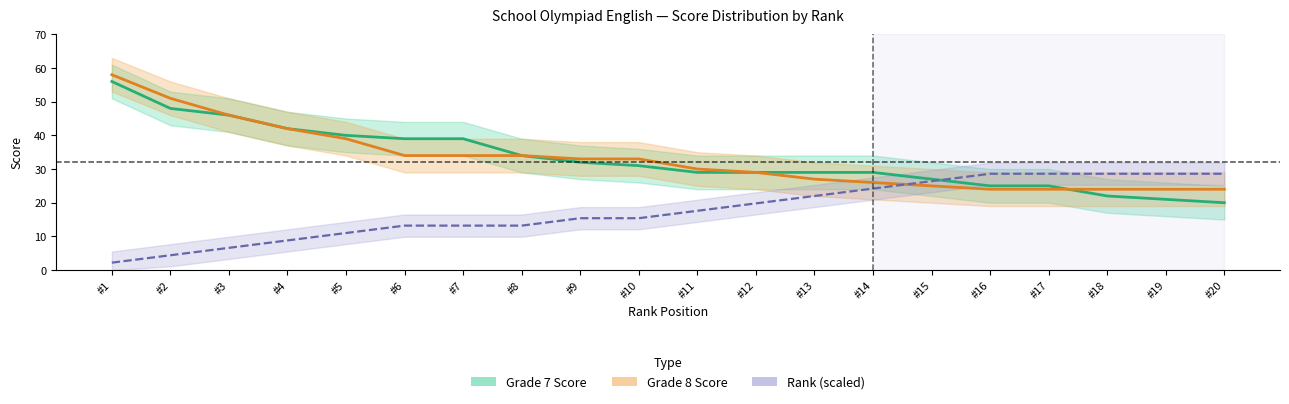

How many lines are shown in the chart?

3